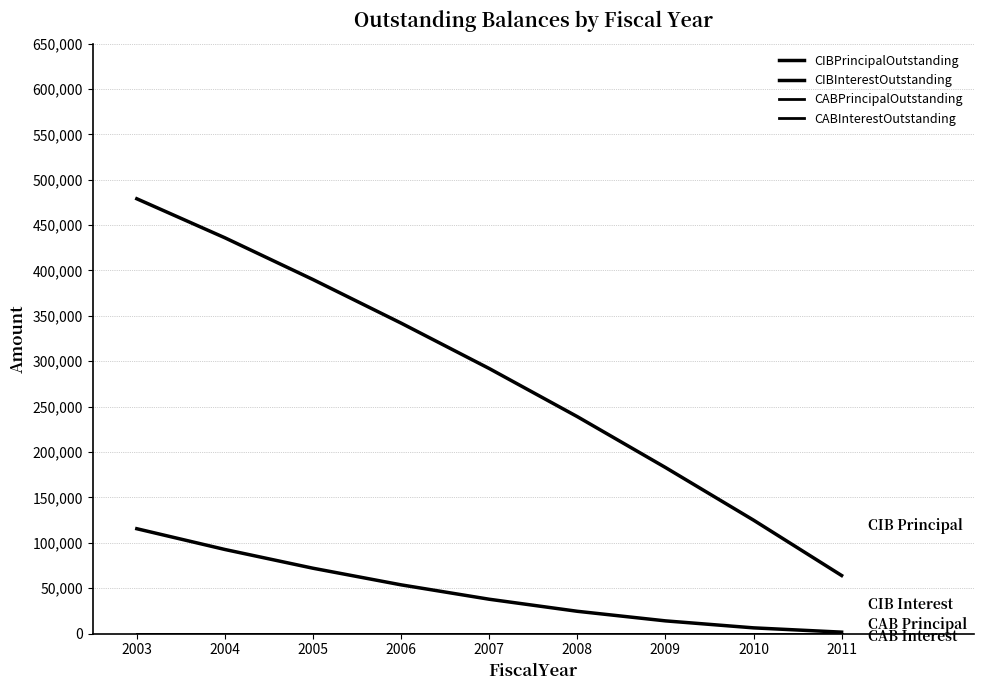

Does the chart have visible grid lines?

Yes